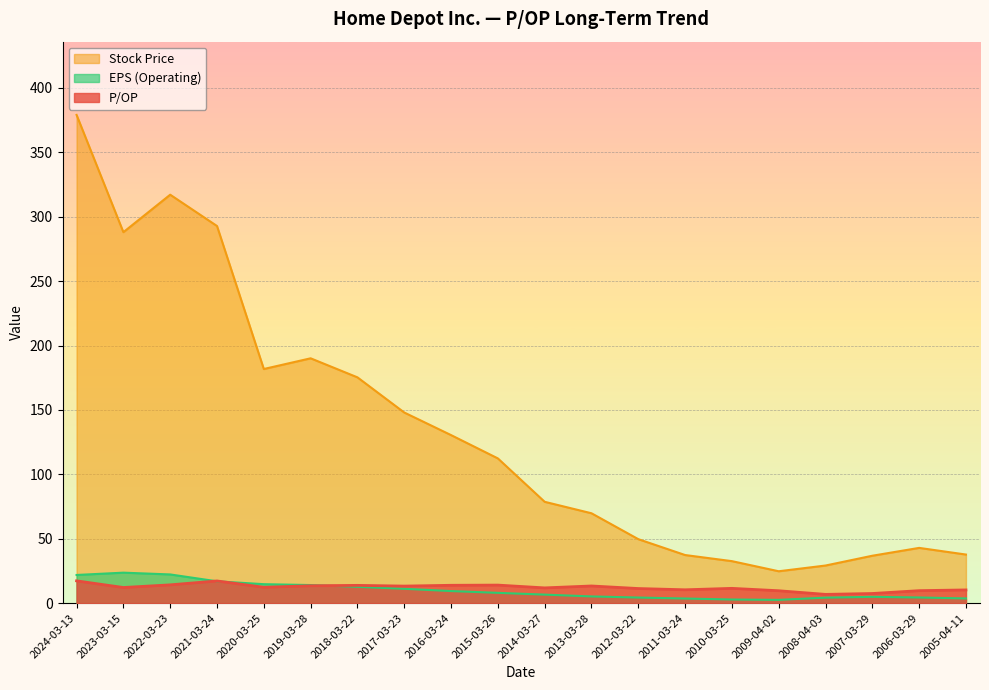

How many lines are shown in the chart?

3